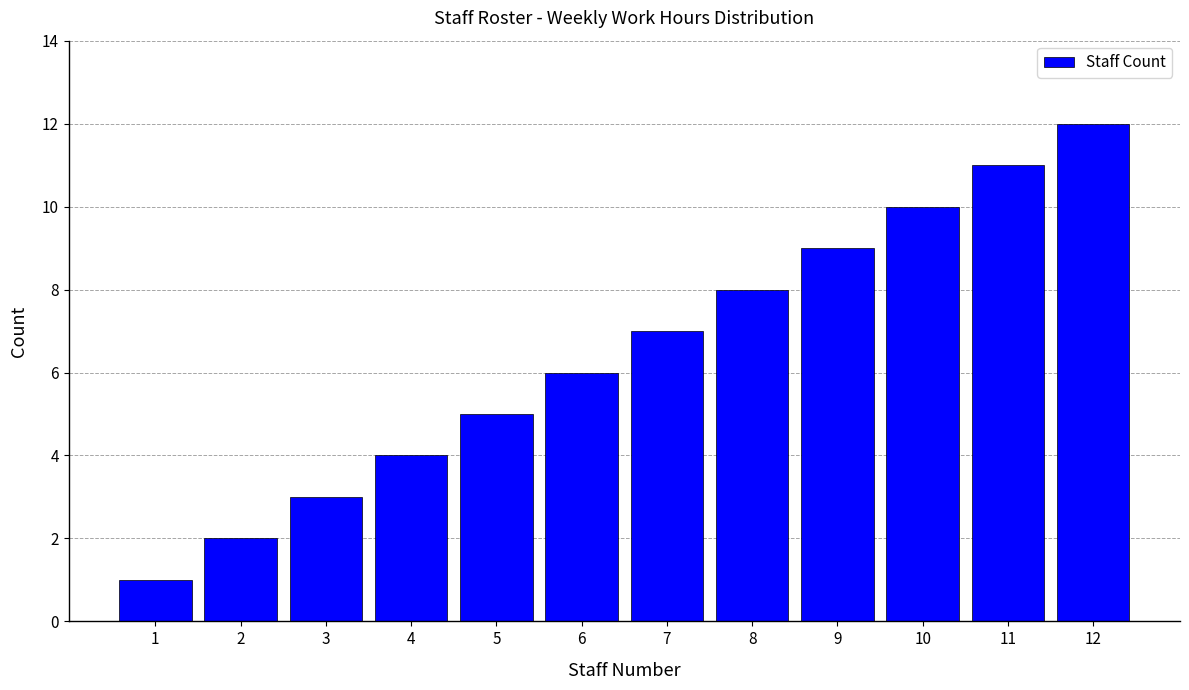

The chart shows a value of 9 at 9. True or false?

True